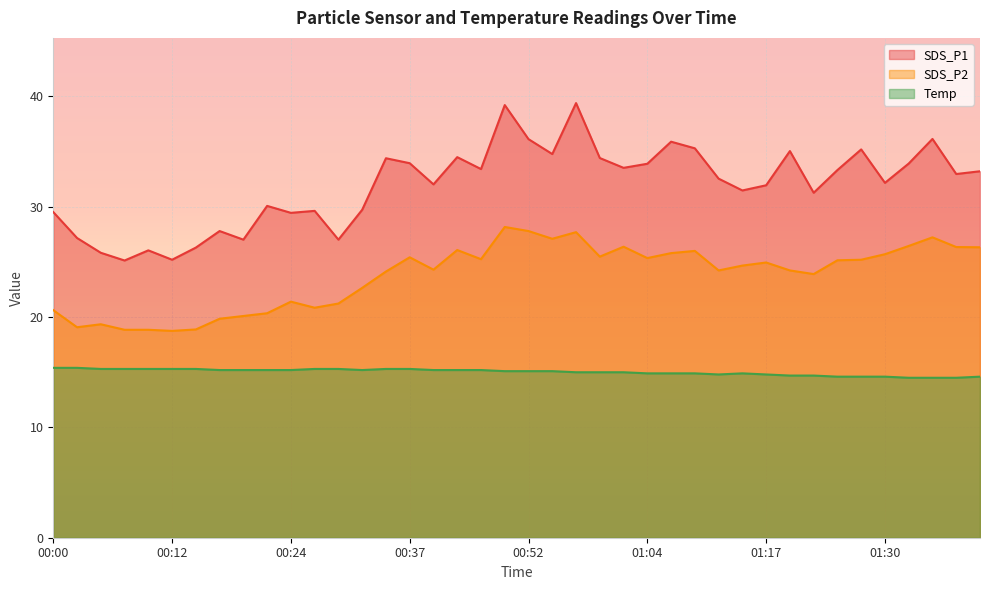

What is the smallest value displayed?

14.5